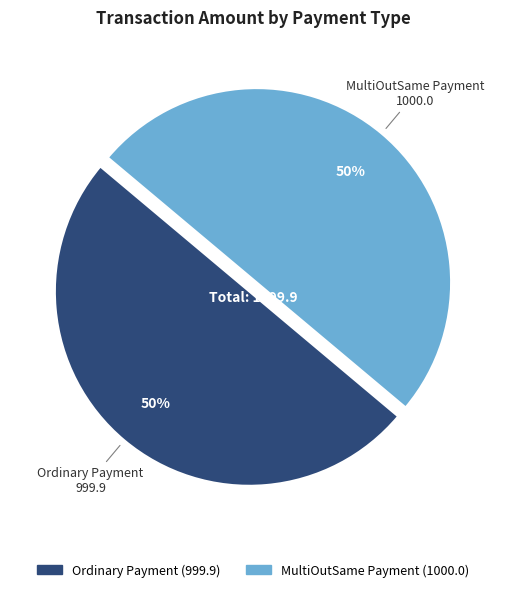

Is the sum of Ordinary Payment and MultiOutSame Payment greater than half?

Yes